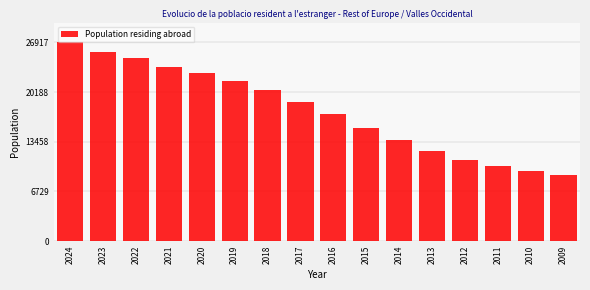

Reading left to right, what are all the values shown in this chart?

26917	25628	24792	23577	22816	21656	20474	18831	17168	15320	13677	12250	11005	10235	9537	8957